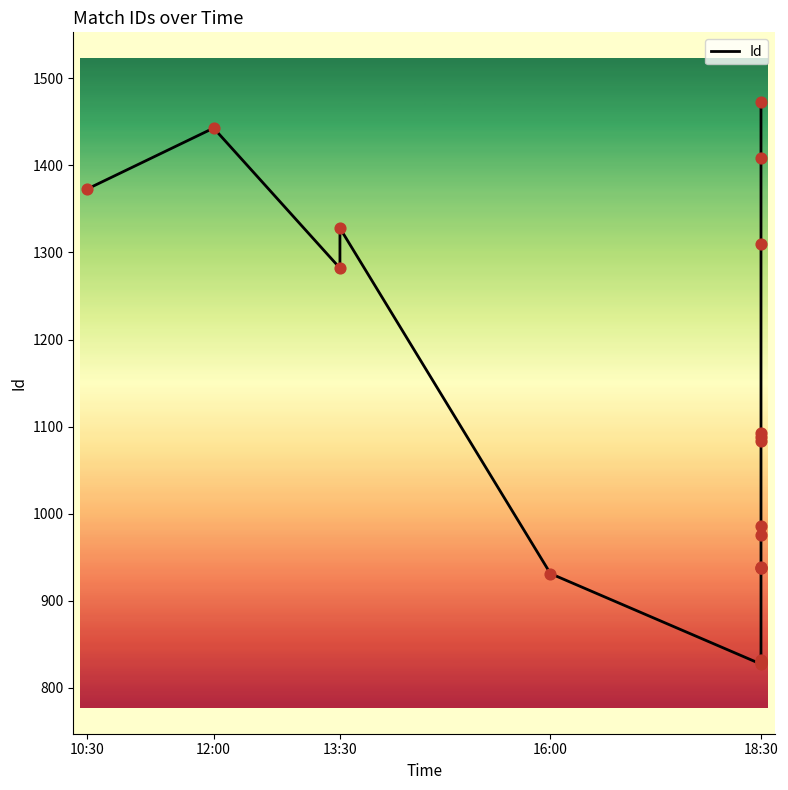

What is the change in value from 6 to 13?

+147